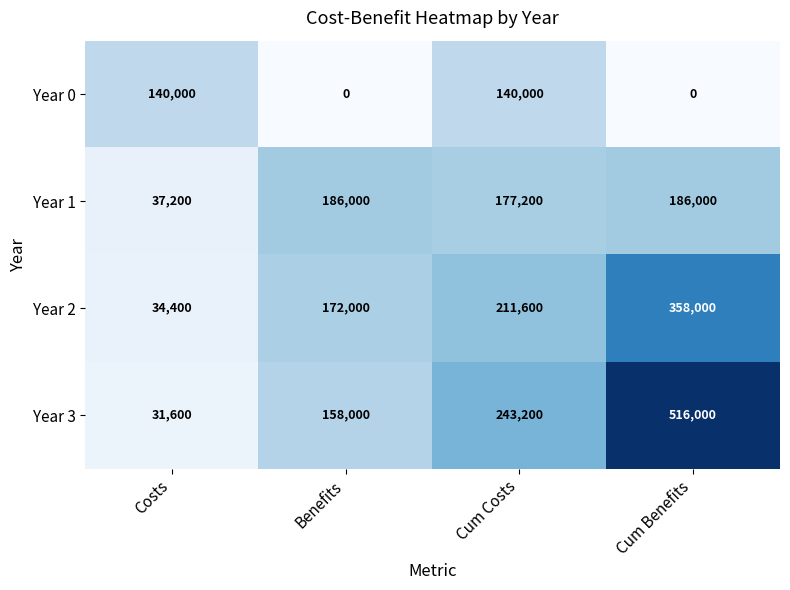

What is the difference between the second highest and second lowest values in the Year 1 series?

8800